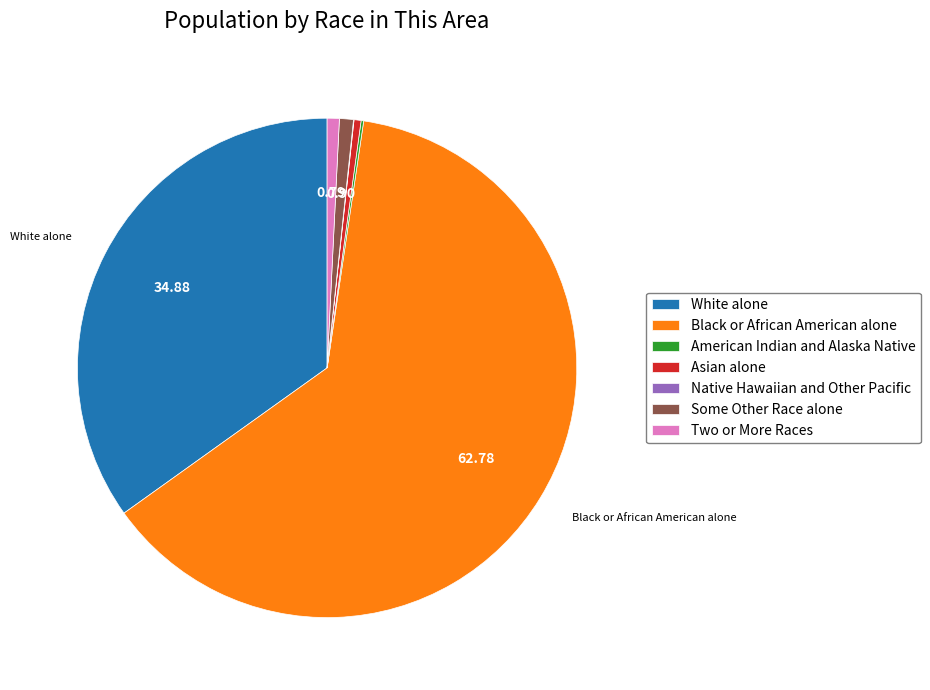

Approximately how many times larger is the value at Black or African American alone compared to Some Other Race alone?

69.5